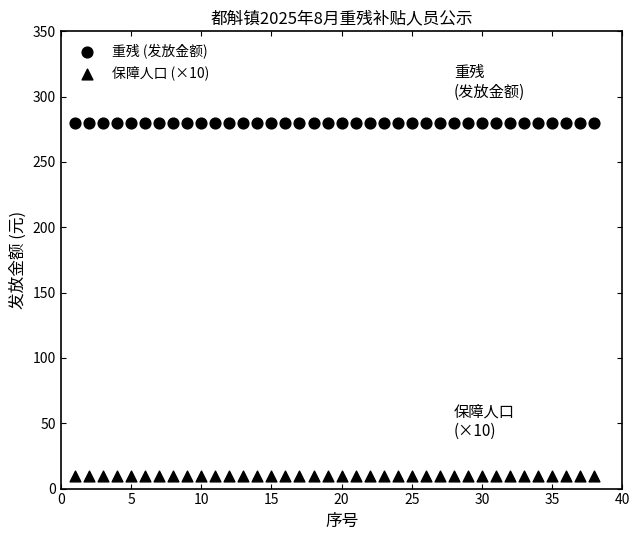

How many data points are displayed?

76